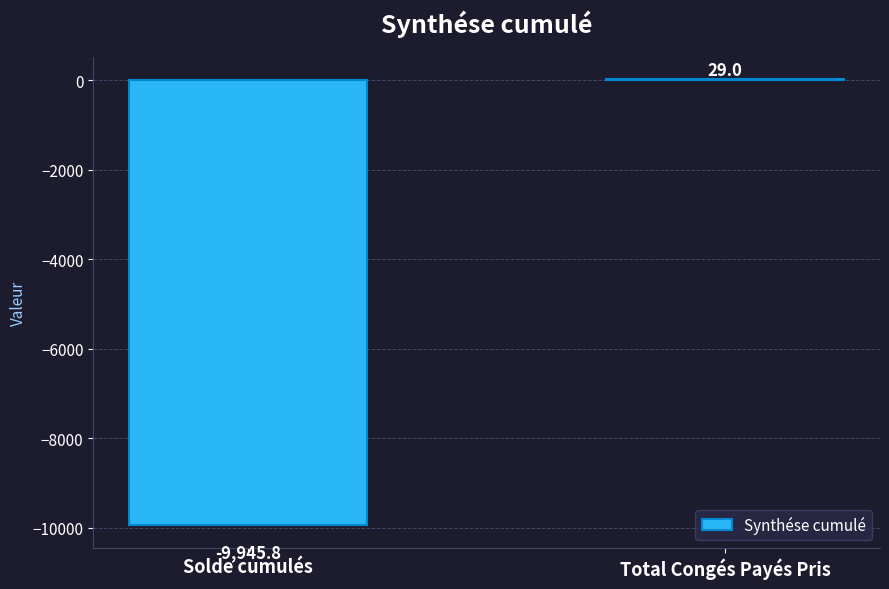

What value does the data have at Solde cumulés?

-9945.8